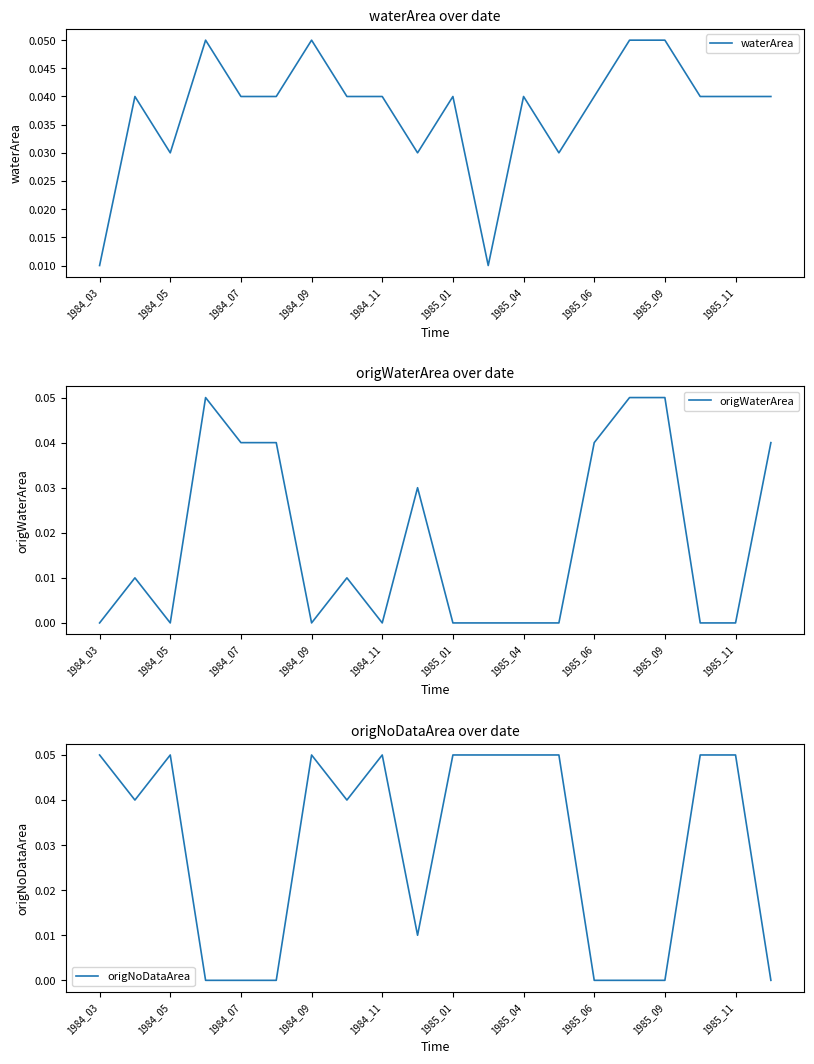

The waterArea series shows 0.1 at 1984_11. True or false?

False